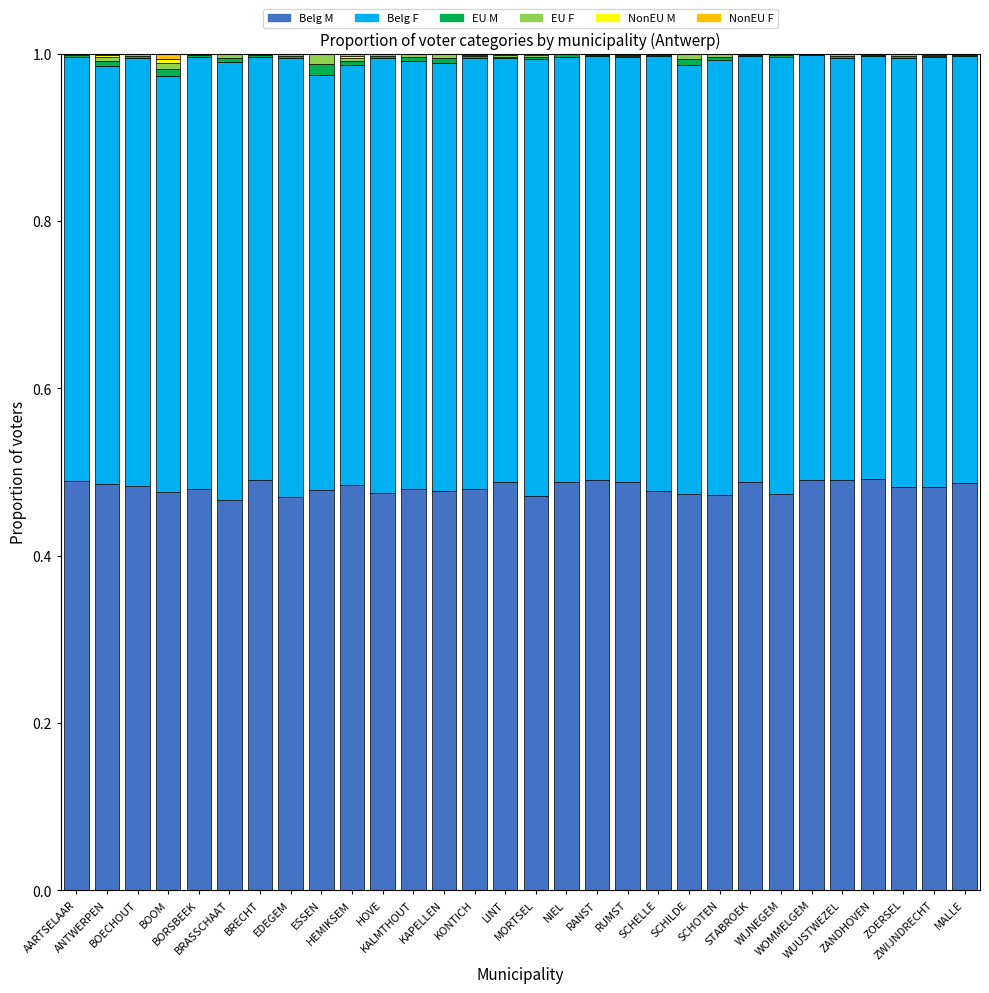

What is the total value across all series at ZANDHOVEN?

1.0